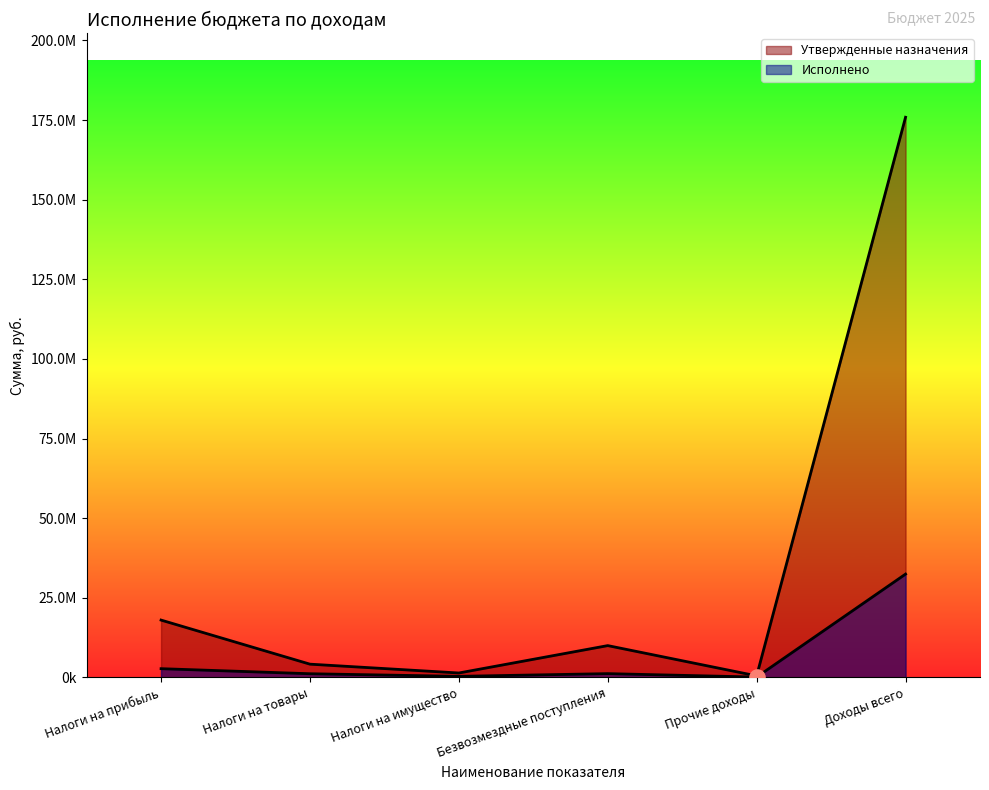

At how many categories does at least one series exceed 57464077?

1